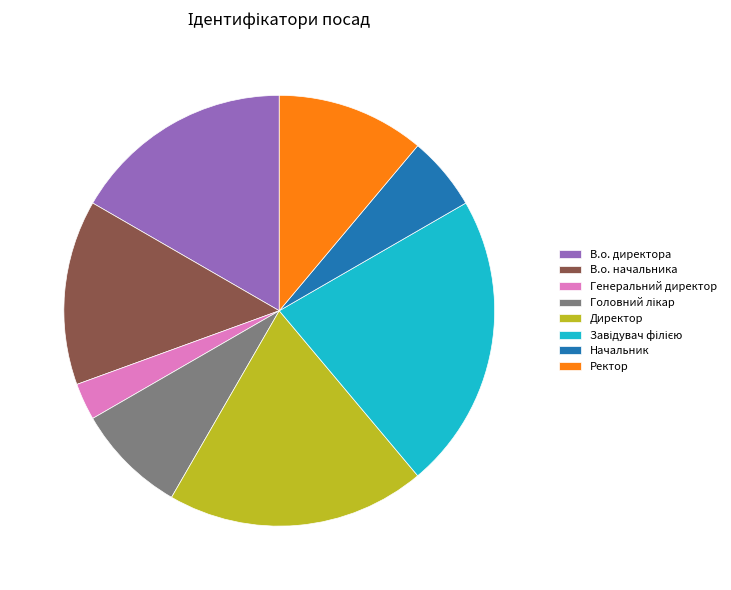

The В.о. директора slice represents 9% of the pie. True or false?

False